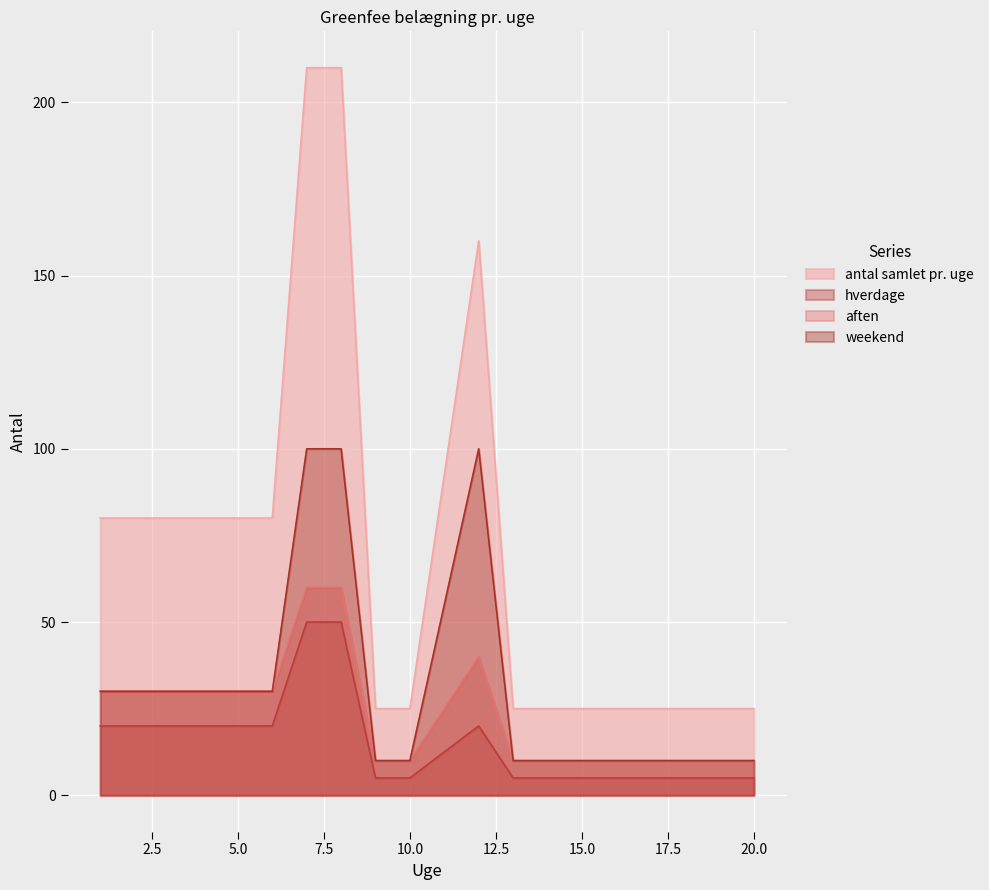

What is the maximum value for hverdage?

50